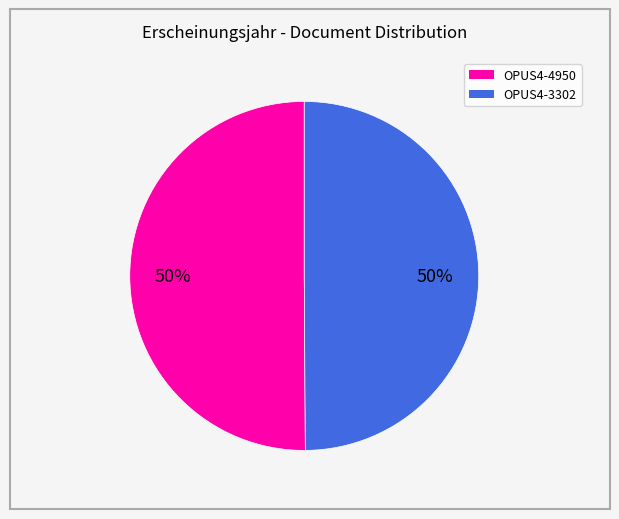

Is it true that OPUS4-4950 is 50% of the pie?

True